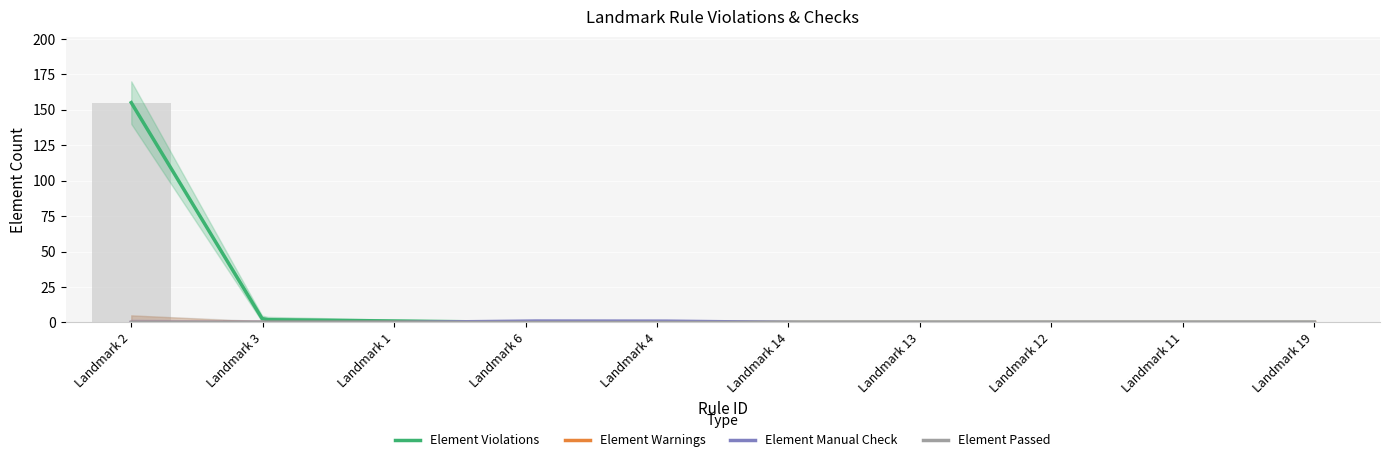

What is the label of the 2nd bar from the right?

Landmark 11